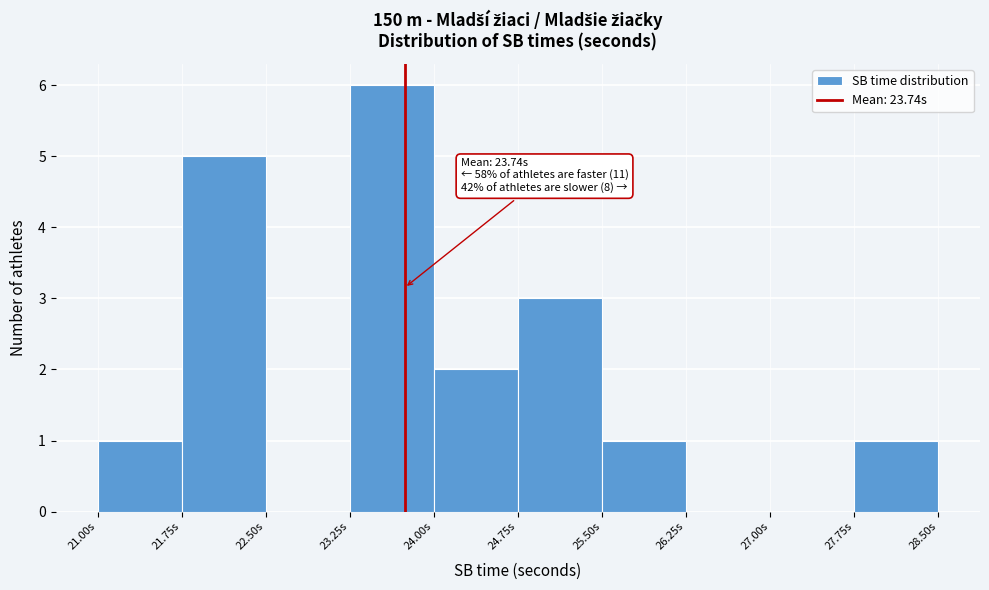

Which range on the x-axis has the tallest bar?

23.25 to 24.00